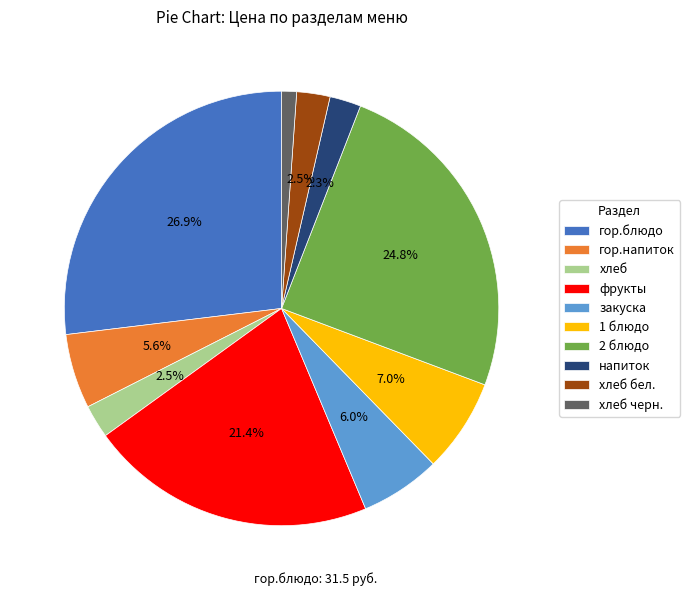

Is it true that гор.блюдо is 17% of the pie?

False